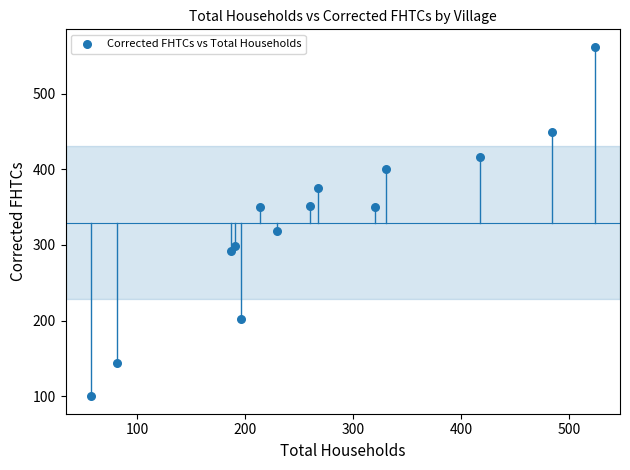

What Y value in the scatter plot is closest to 331?

319